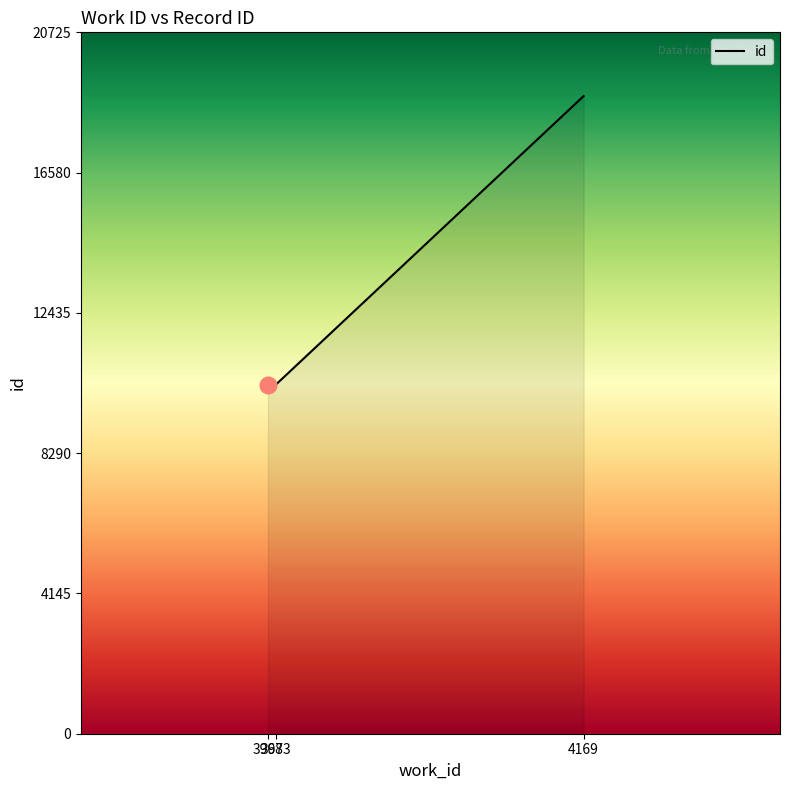

Count the number of categories in the chart.

3